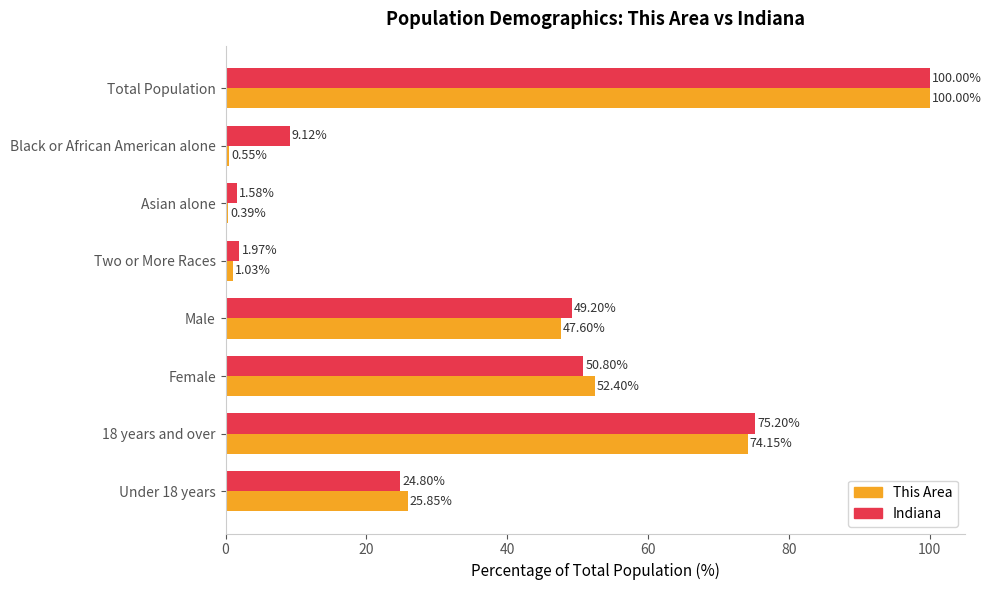

Between Two or More Races and Male, which series saw the biggest shift?

Indiana